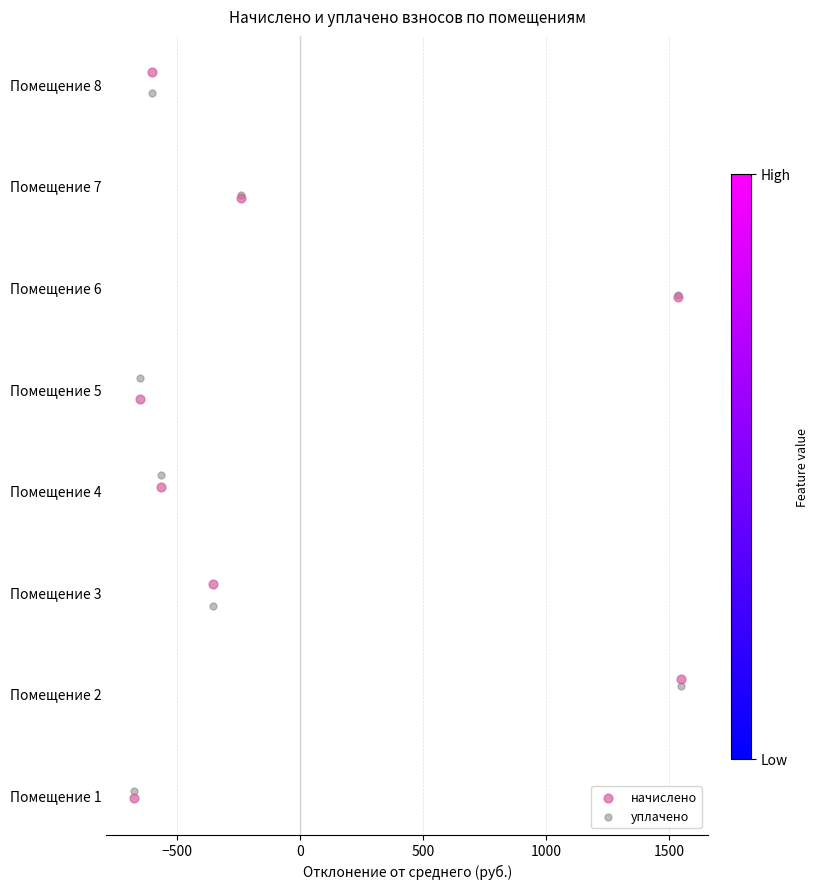

What are all the series names shown in the legend?

начислено, уплачено